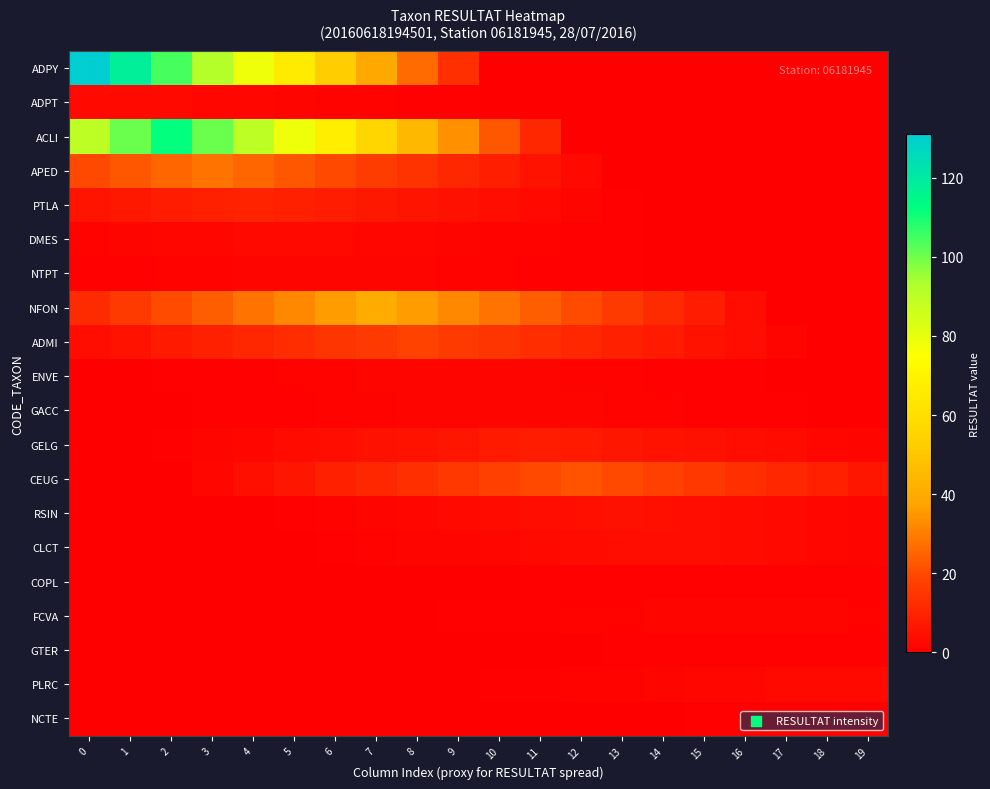

What is the spread (max minus min) of values at 5?

78.4